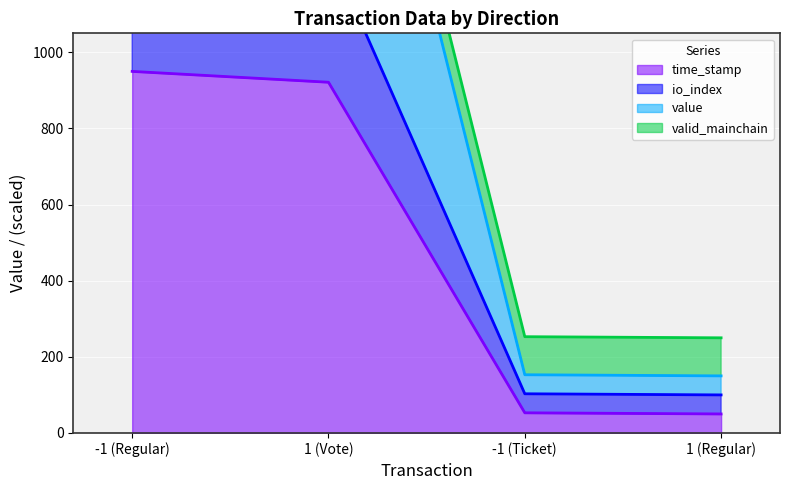

What is the difference between the maximum and minimum values in the time_stamp series?

900.0